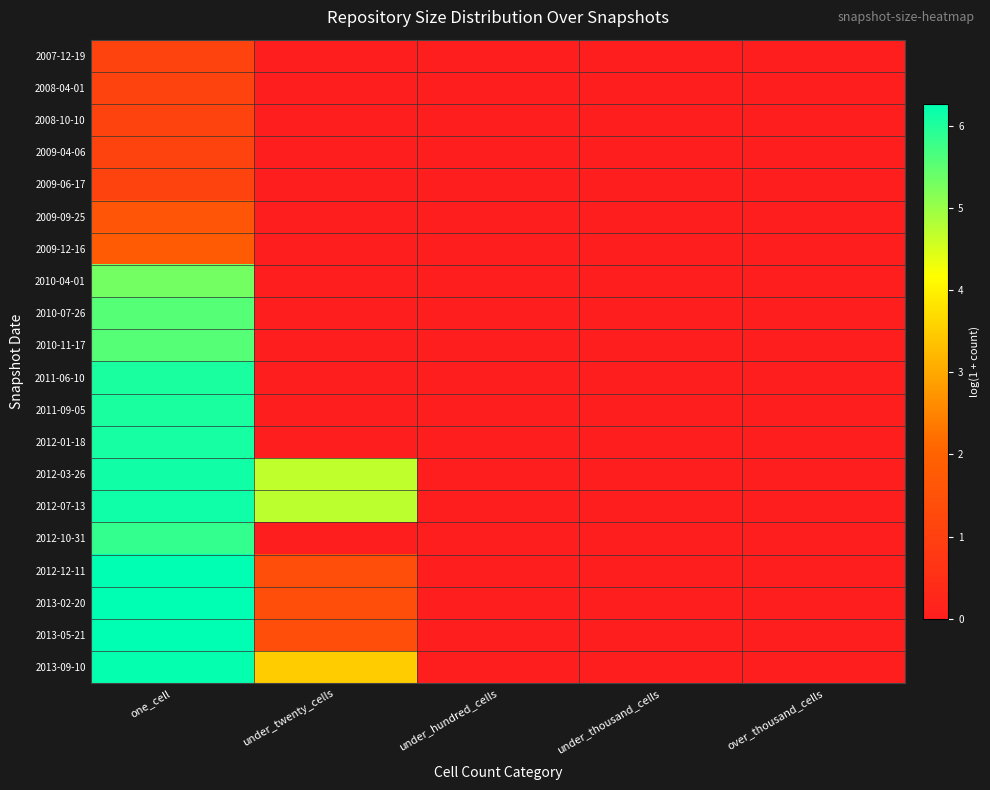

Reading left to right, list all the values displayed in this chart.

2007-12-19: one_cell=1.1	under_twenty_cells=0.0	under_hundred_cells=0.0	under_thousand_cells=0.0	over_thousand_cells=0.0
2008-04-01: one_cell=1.1	under_twenty_cells=0.0	under_hundred_cells=0.0	under_thousand_cells=0.0	over_thousand_cells=0.0
2008-10-10: one_cell=1.1	under_twenty_cells=0.0	under_hundred_cells=0.0	under_thousand_cells=0.0	over_thousand_cells=0.0
2009-04-06: one_cell=1.1	under_twenty_cells=0.0	under_hundred_cells=0.0	under_thousand_cells=0.0	over_thousand_cells=0.0
2009-06-17: one_cell=1.1	under_twenty_cells=0.0	under_hundred_cells=0.0	under_thousand_cells=0.0	over_thousand_cells=0.0
2009-09-25: one_cell=1.6	under_twenty_cells=0.0	under_hundred_cells=0.0	under_thousand_cells=0.0	over_thousand_cells=0.0
2009-12-16: one_cell=1.8	under_twenty_cells=0.0	under_hundred_cells=0.0	under_thousand_cells=0.0	over_thousand_cells=0.0
2010-04-01: one_cell=5.3	under_twenty_cells=0.0	under_hundred_cells=0.0	under_thousand_cells=0.0	over_thousand_cells=0.0
2010-07-26: one_cell=5.6	under_twenty_cells=0.0	under_hundred_cells=0.0	under_thousand_cells=0.0	over_thousand_cells=0.0
2010-11-17: one_cell=5.6	under_twenty_cells=0.0	under_hundred_cells=0.0	under_thousand_cells=0.0	over_thousand_cells=0.0
2011-06-10: one_cell=6.0	under_twenty_cells=0.0	under_hundred_cells=0.0	under_thousand_cells=0.0	over_thousand_cells=0.0
2011-09-05: one_cell=6.0	under_twenty_cells=0.0	under_hundred_cells=0.0	under_thousand_cells=0.0	over_thousand_cells=0.0
2012-01-18: one_cell=6.1	under_twenty_cells=0.0	under_hundred_cells=0.0	under_thousand_cells=0.0	over_thousand_cells=0.0
2012-03-26: one_cell=6.1	under_twenty_cells=4.7	under_hundred_cells=0.0	under_thousand_cells=0.0	over_thousand_cells=0.0
2012-07-13: one_cell=6.1	under_twenty_cells=4.7	under_hundred_cells=0.0	under_thousand_cells=0.0	over_thousand_cells=0.0
2012-10-31: one_cell=5.8	under_twenty_cells=0.0	under_hundred_cells=0.0	under_thousand_cells=0.0	over_thousand_cells=0.0
2012-12-11: one_cell=6.3	under_twenty_cells=1.4	under_hundred_cells=0.0	under_thousand_cells=0.0	over_thousand_cells=0.0
2013-02-20: one_cell=6.3	under_twenty_cells=1.4	under_hundred_cells=0.0	under_thousand_cells=0.0	over_thousand_cells=0.0
2013-05-21: one_cell=6.3	under_twenty_cells=1.4	under_hundred_cells=0.0	under_thousand_cells=0.0	over_thousand_cells=0.0
2013-09-10: one_cell=6.2	under_twenty_cells=3.5	under_hundred_cells=0.0	under_thousand_cells=0.0	over_thousand_cells=0.0